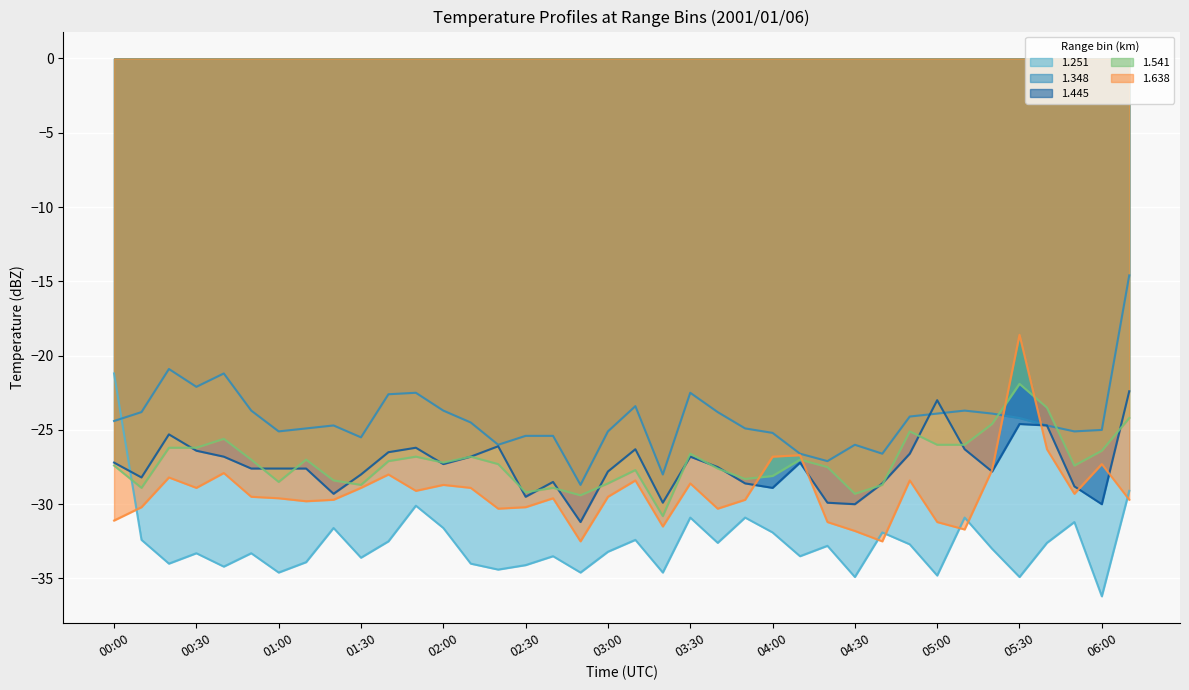

What are all the series names shown in the legend?

1.251, 1.348, 1.445, 1.541, 1.638